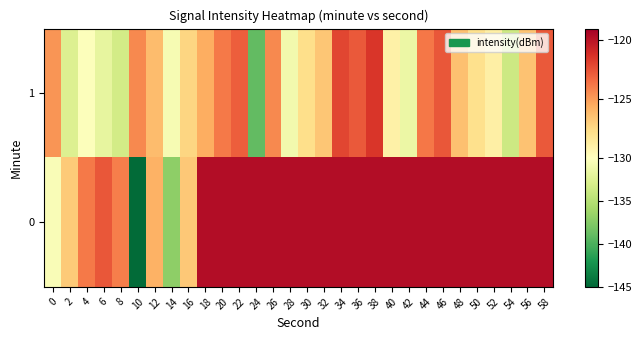

List the series in order of their peak value, highest first.

0, 1